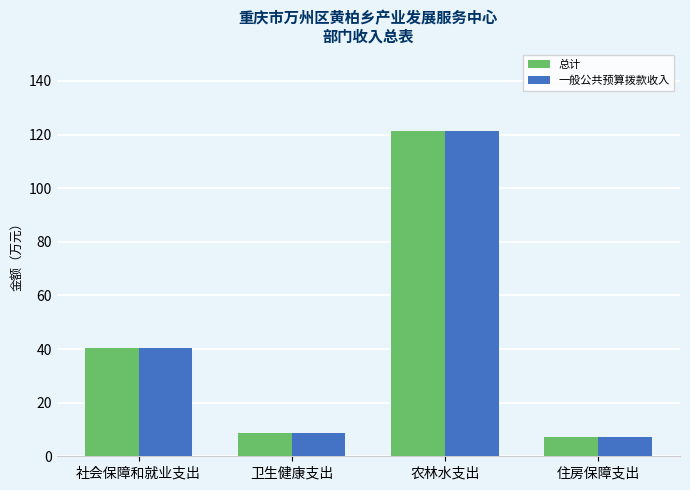

How many distinct data groups are displayed?

2